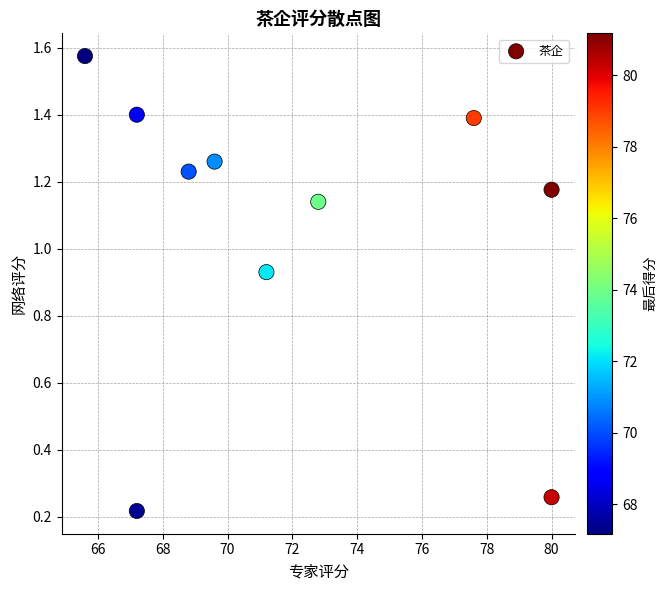

What is the average X value?

72.0